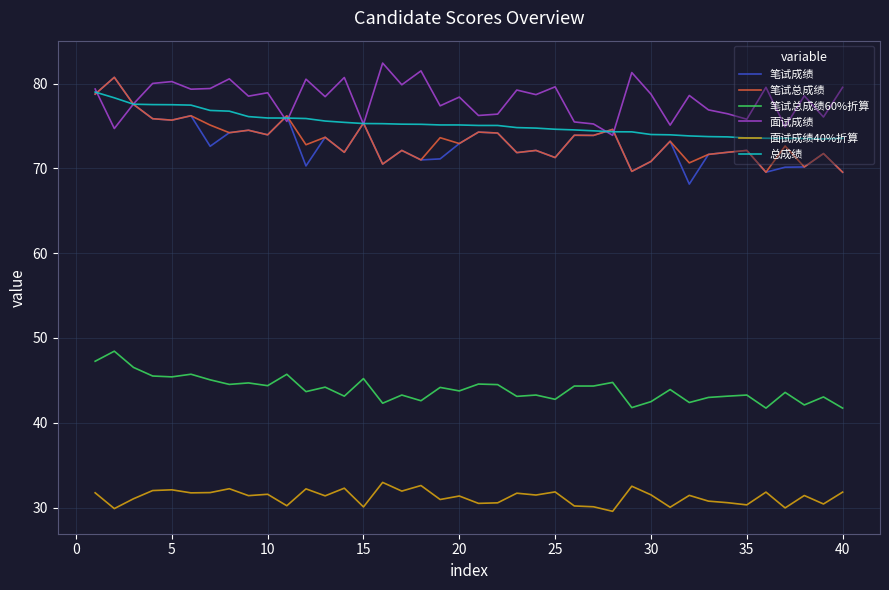

Which series has the largest range (max minus min)?

笔试成绩